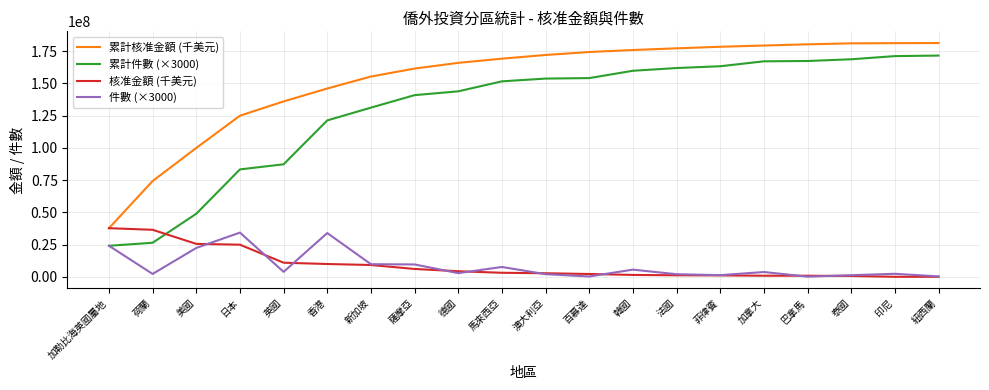

What is the difference between the 累計件數 (×3000) values at 德國 and 菲律賓?

19437000.0